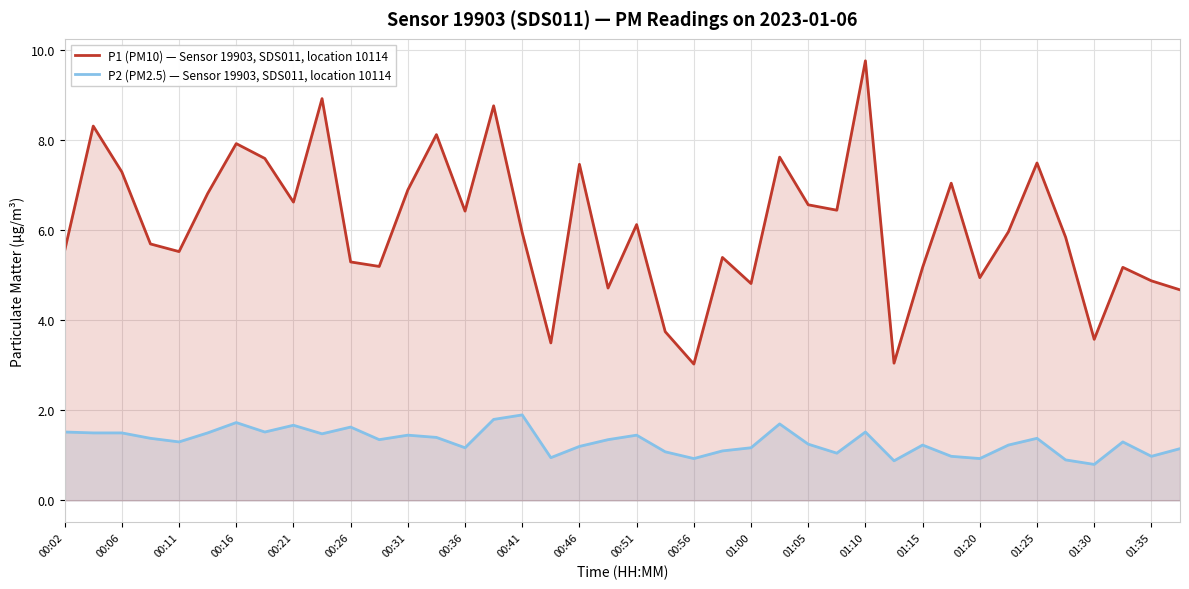

Which series changed the most between 00:06 and 00:51?

P1 (PM10) — Sensor 19903, SDS011, location 10114